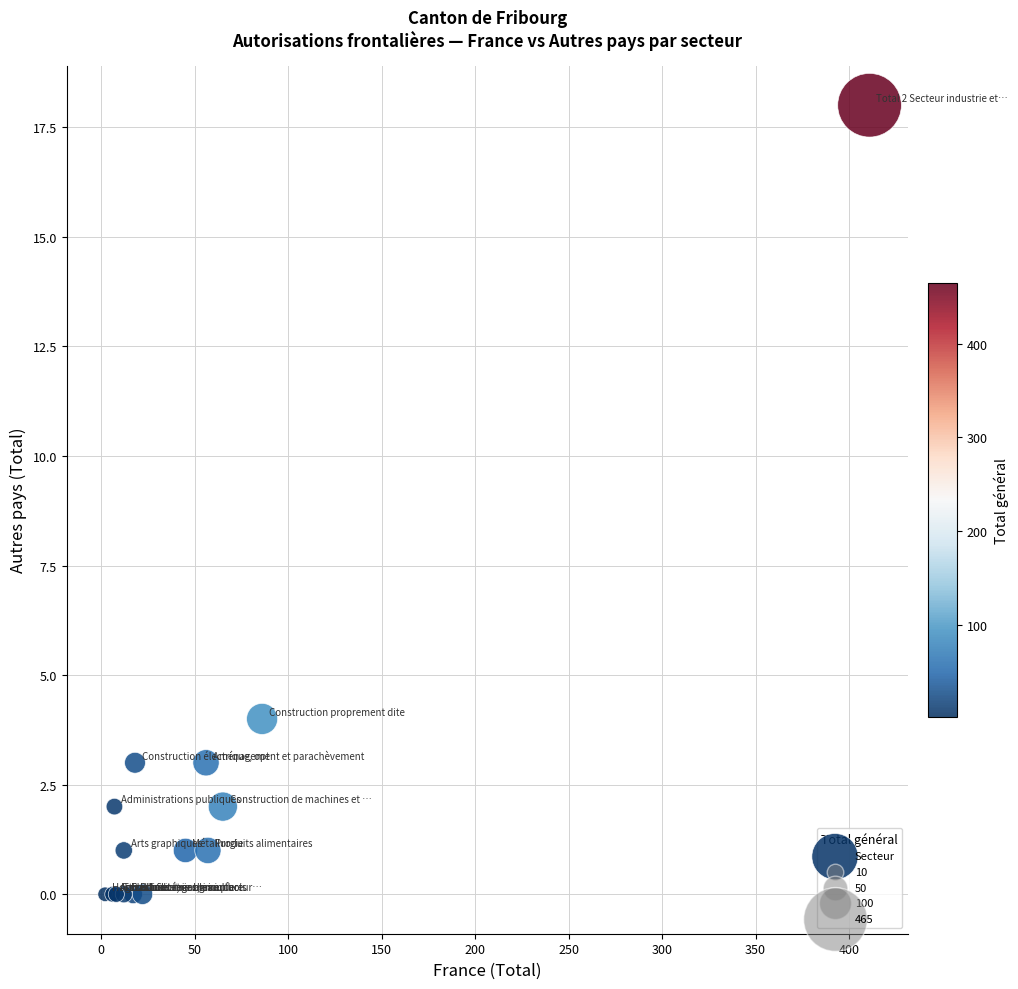

What Y value in the scatter plot is closest to 9?

4